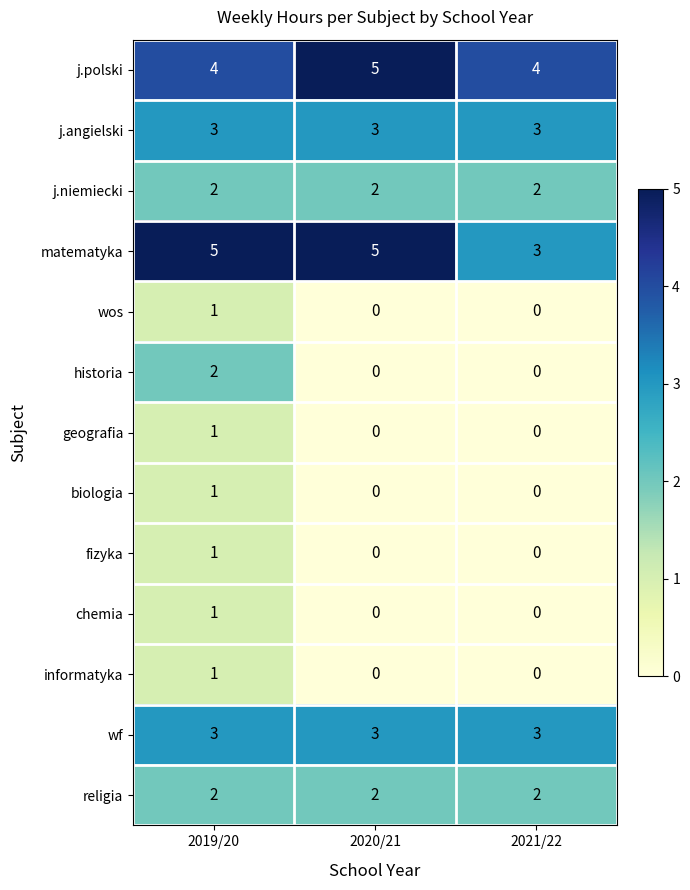

Count the chemia values in the range 0 to 1.

3